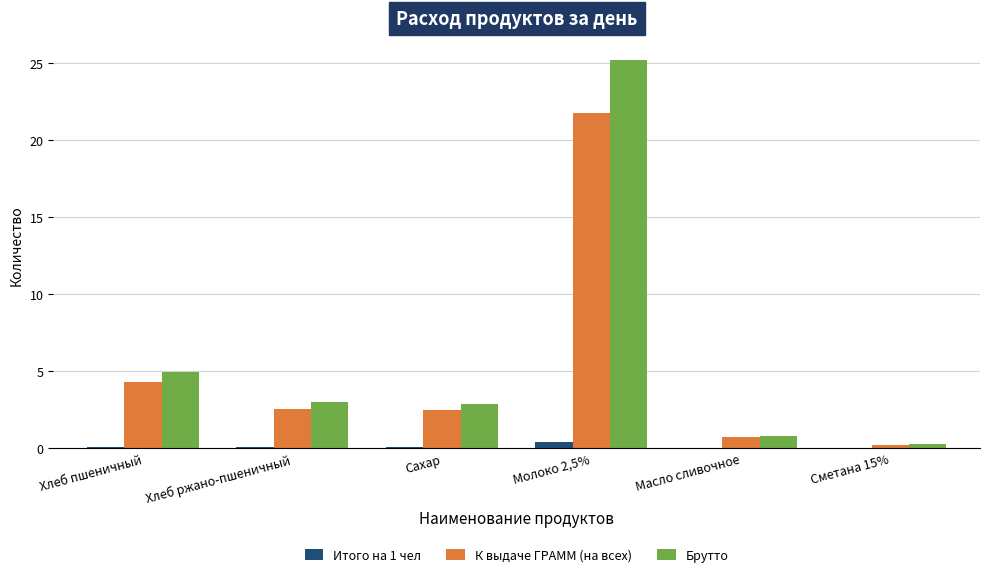

How many categories are shown in the chart?

6